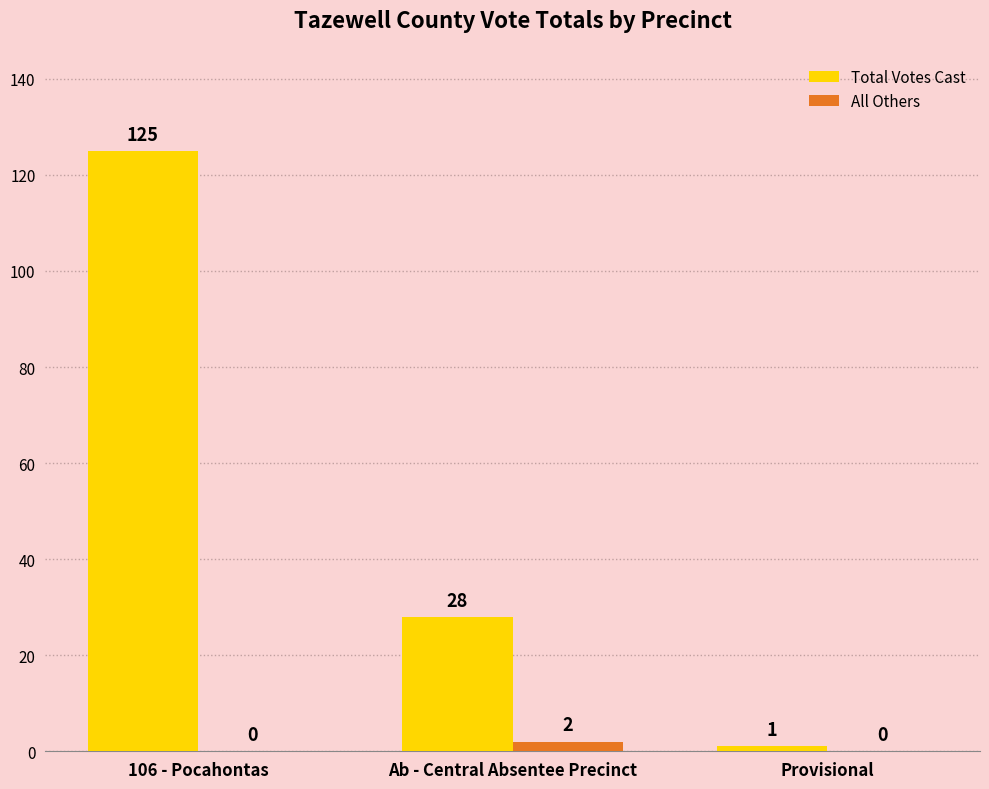

What is the sum of the All Others values at 106 - Pocahontas and Ab - Central Absentee Precinct?

2